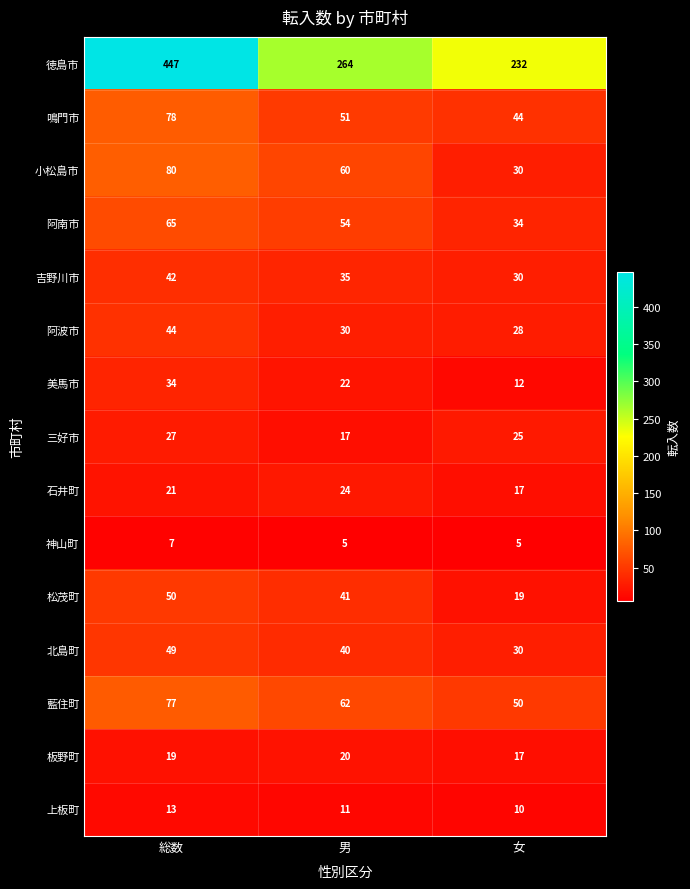

What is the total value across all series at 男?

736